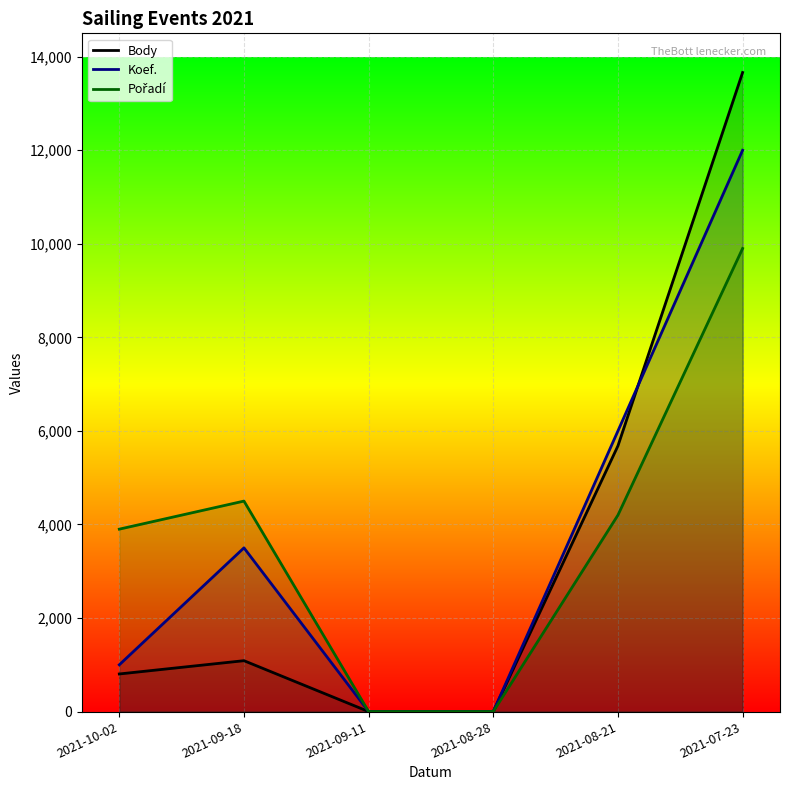

What is the average value of the Koef. series?

3750